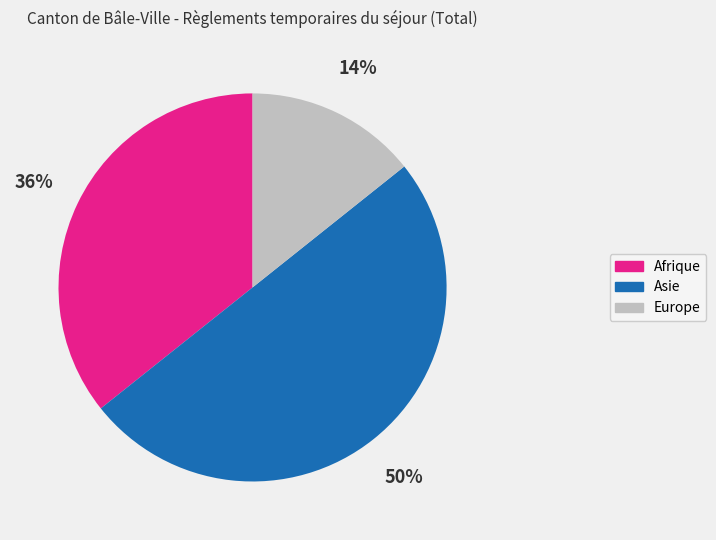

Rank the categories by value from highest to lowest.

Asie, Afrique, Europe